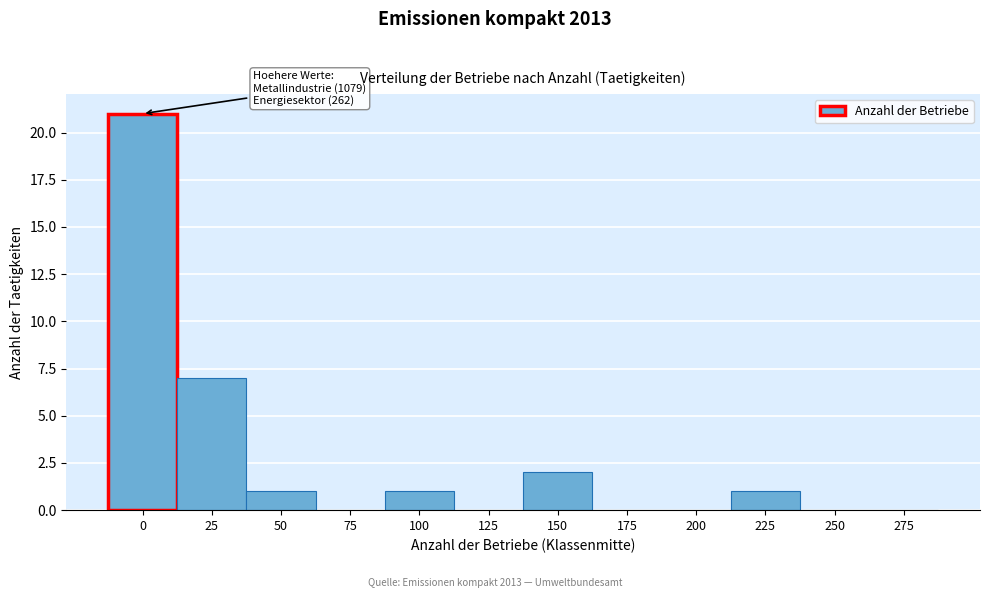

Reading right to left, list all the values displayed in this chart.

275=0	250=0	225=1	200=0	175=0	150=2	125=0	100=1	75=0	50=1	25=7	0=21